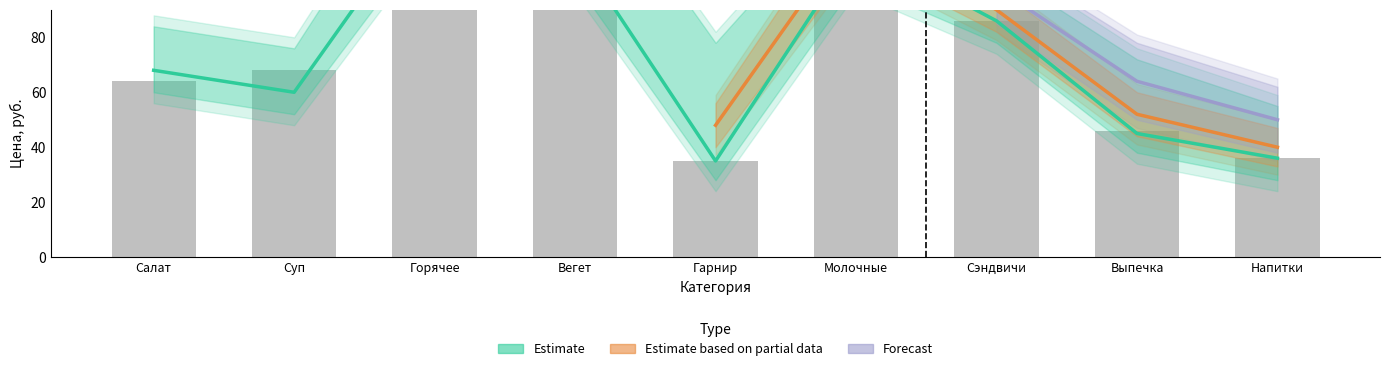

What is the sum of the Estimate based on partial data values at Сэндвичи and Вегет?

198